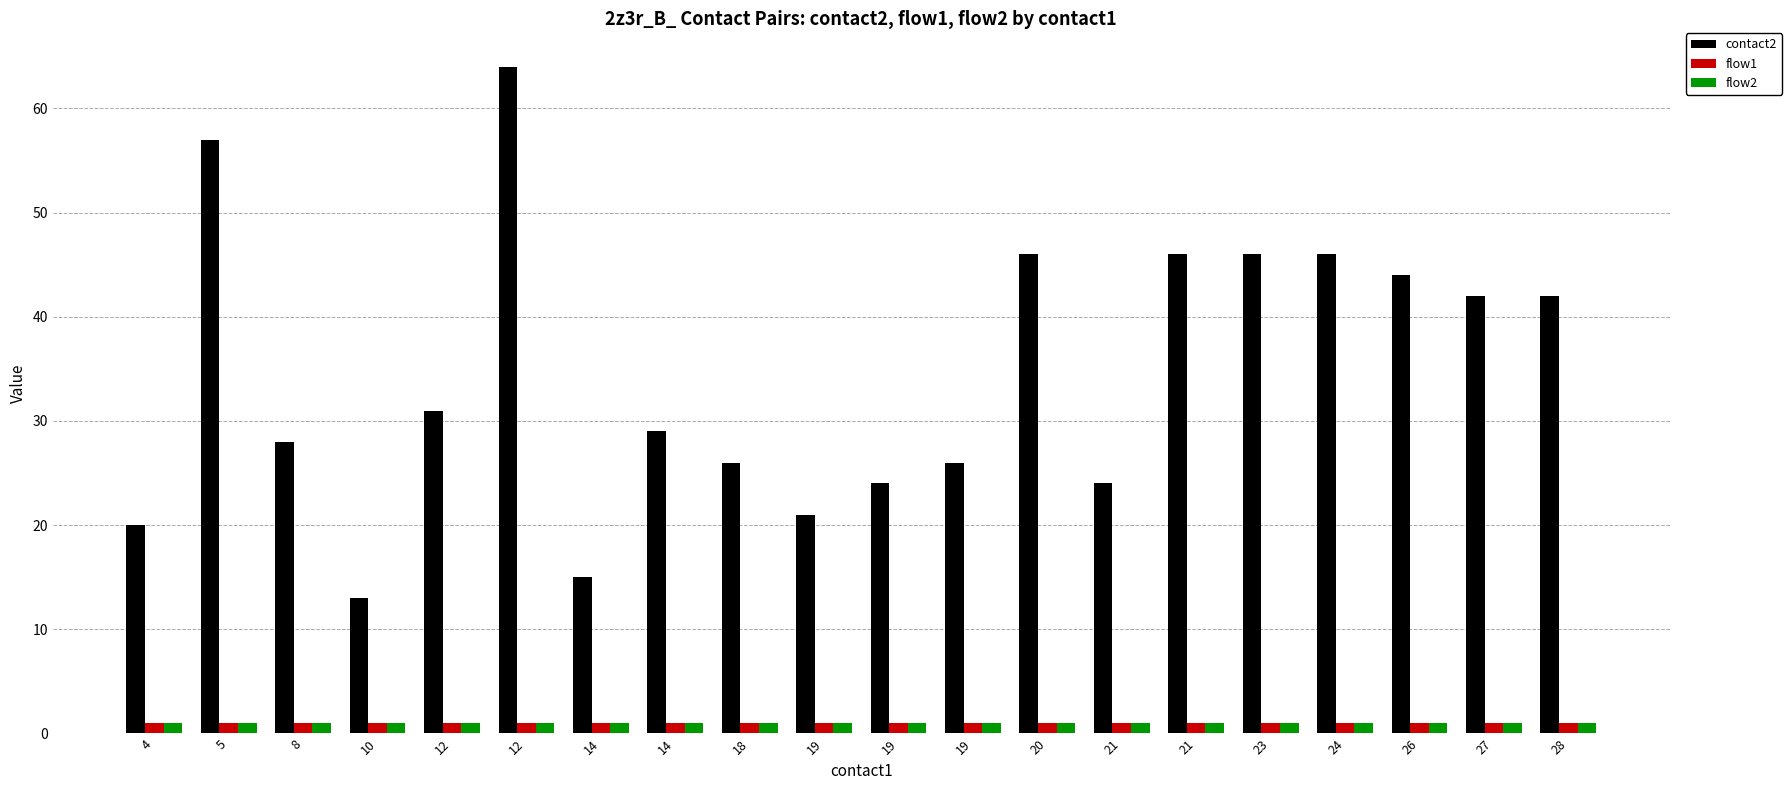

Reading right to left, extract all data points from this chart.

contact2: 42	42	44	46	46	46	24	46	26	24	21	26	29	15	64	31	13	28	57	20
flow1: 1	1	1	1	1	1	1	1	1	1	1	1	1	1	1	1	1	1	1	1
flow2: 1	1	1	1	1	1	1	1	1	1	1	1	1	1	1	1	1	1	1	1